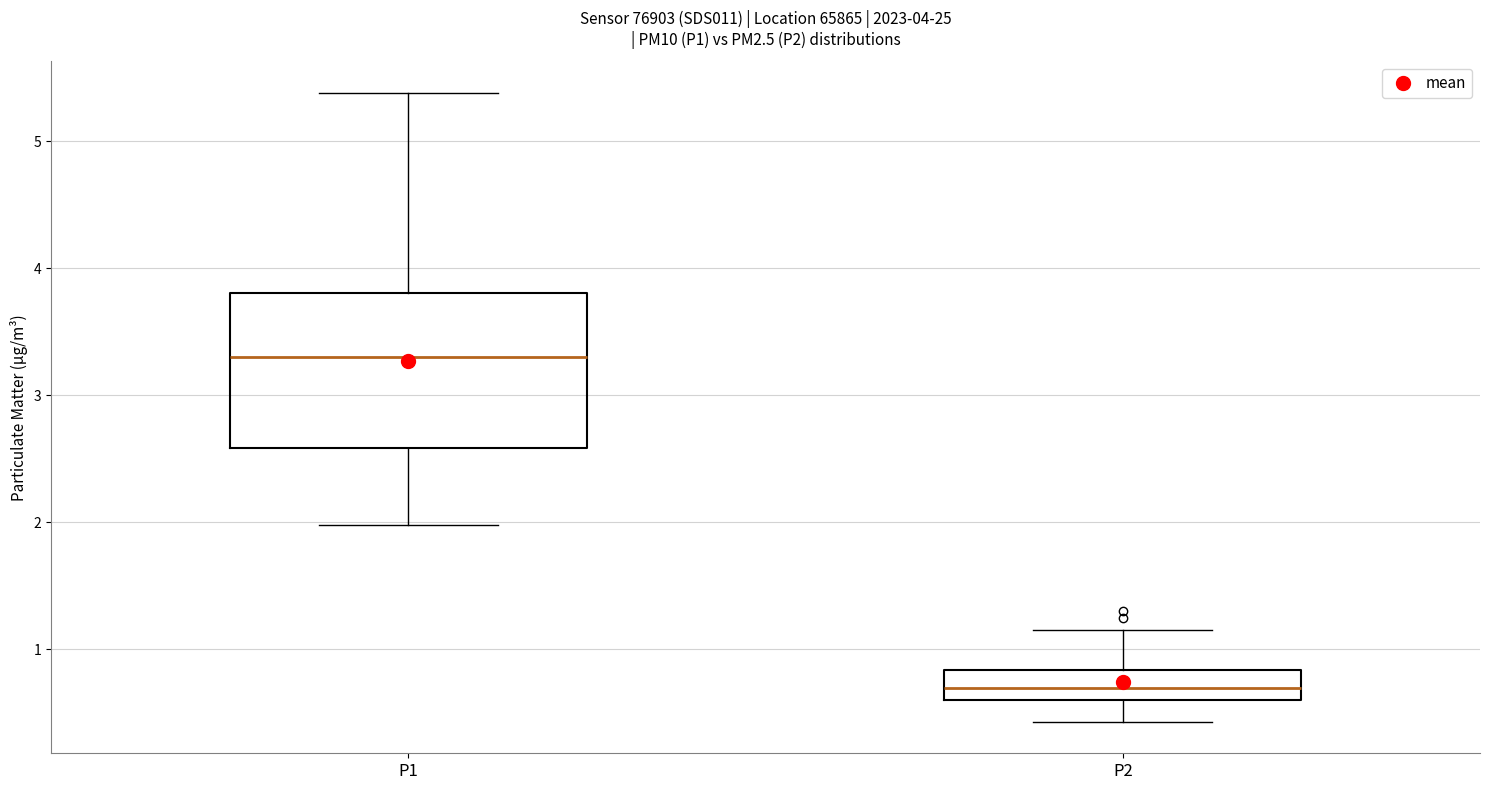

Comparing the boxes themselves (not the whiskers), which one is the tallest?

P1